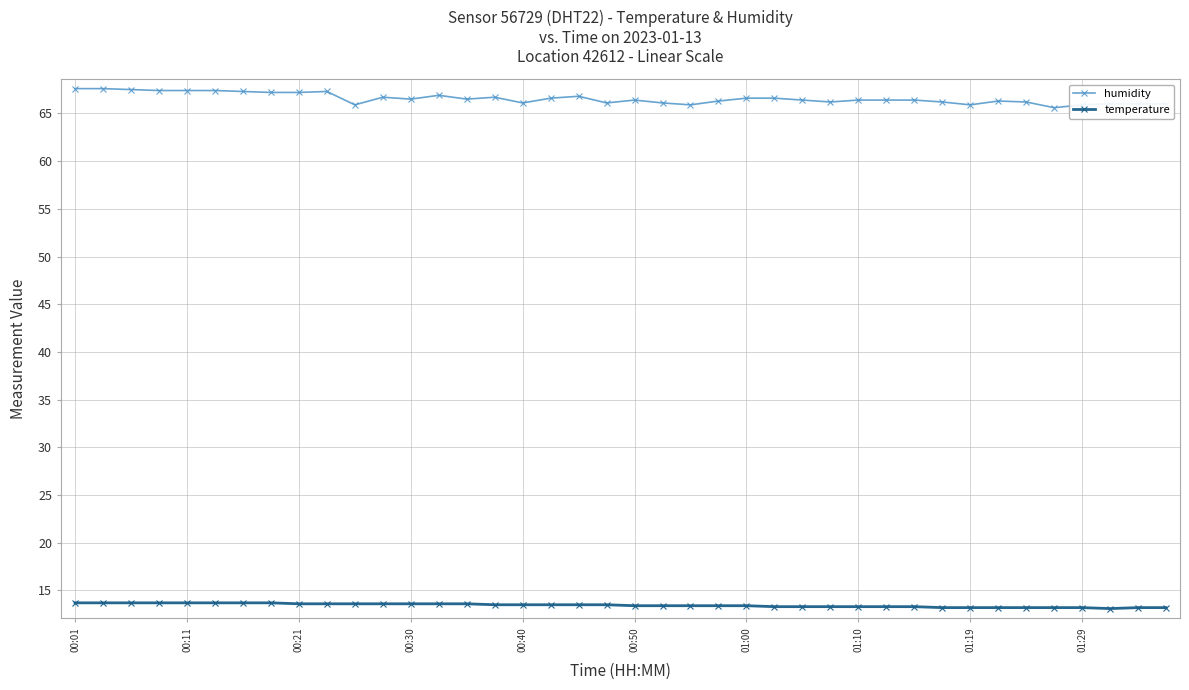

What is the lowest value of the humidity series?

65.6